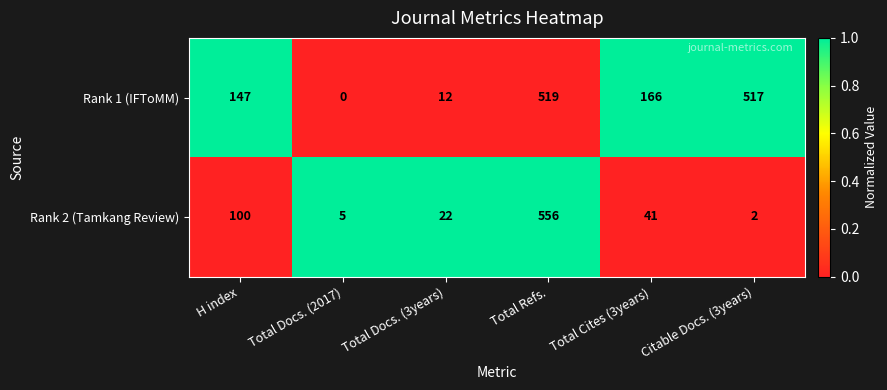

How many categories are shown in the chart?

6